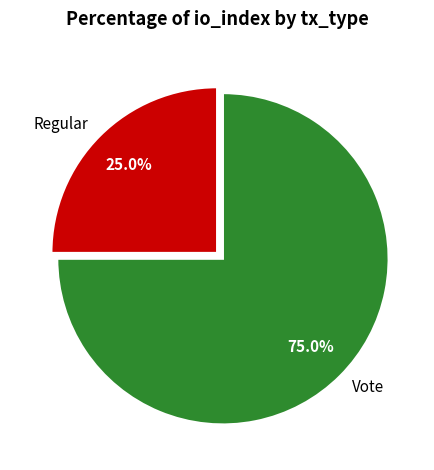

Is there a majority slice in this chart?

Yes